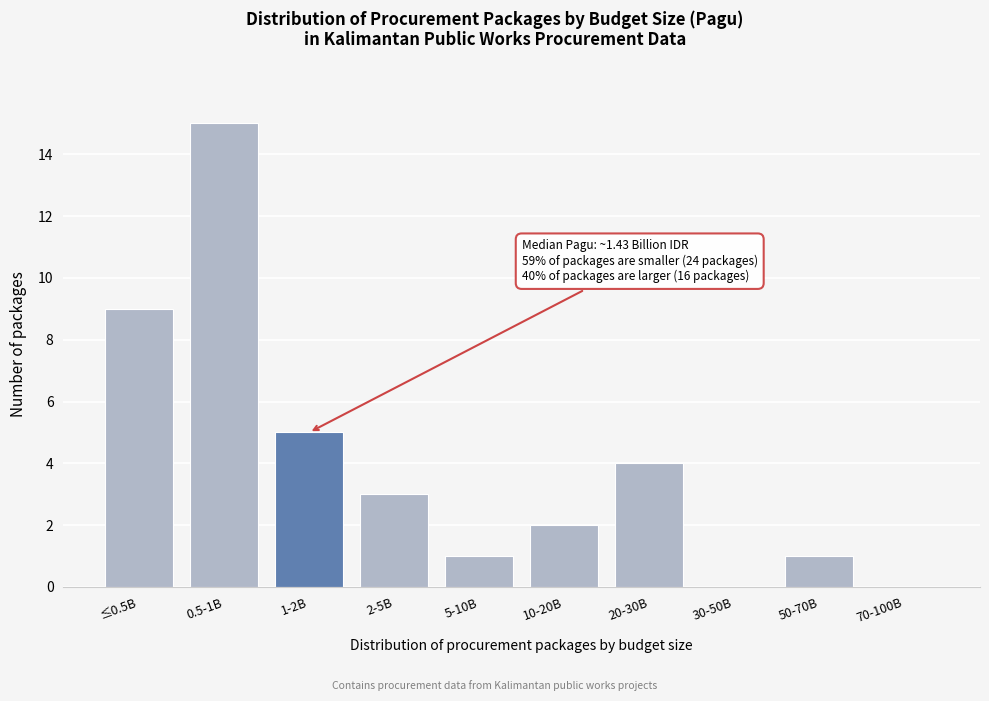

Reading right to left, list all the values displayed in this chart.

70-100B=0	50-70B=1	30-50B=0	20-30B=4	10-20B=2	5-10B=1	2-5B=3	1-2B=5	0.5-1B=15	≤0.5B=9